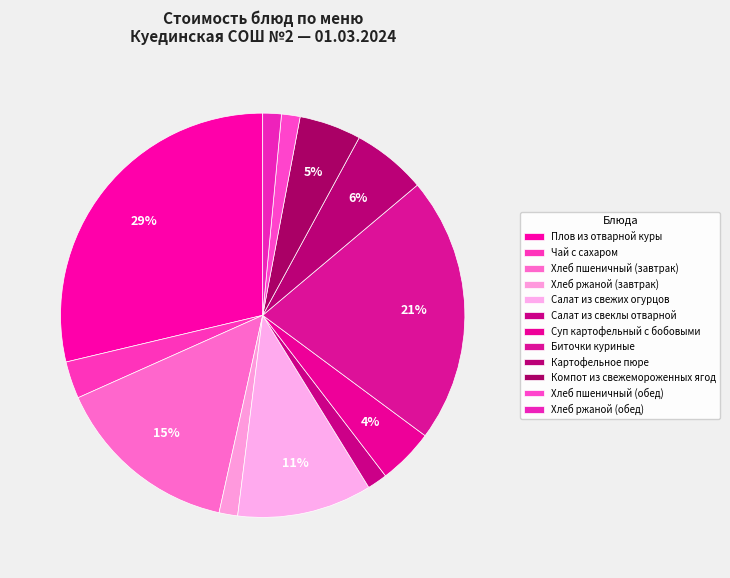

Which category has the biggest portion of the pie?

Плов из отварной куры